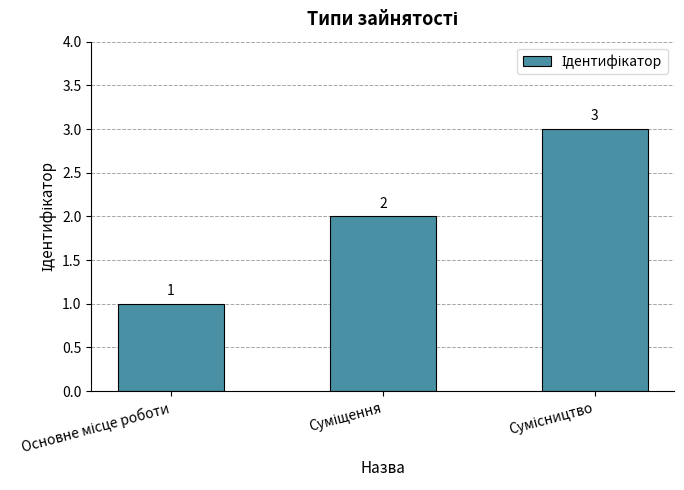

What is the average value?

2